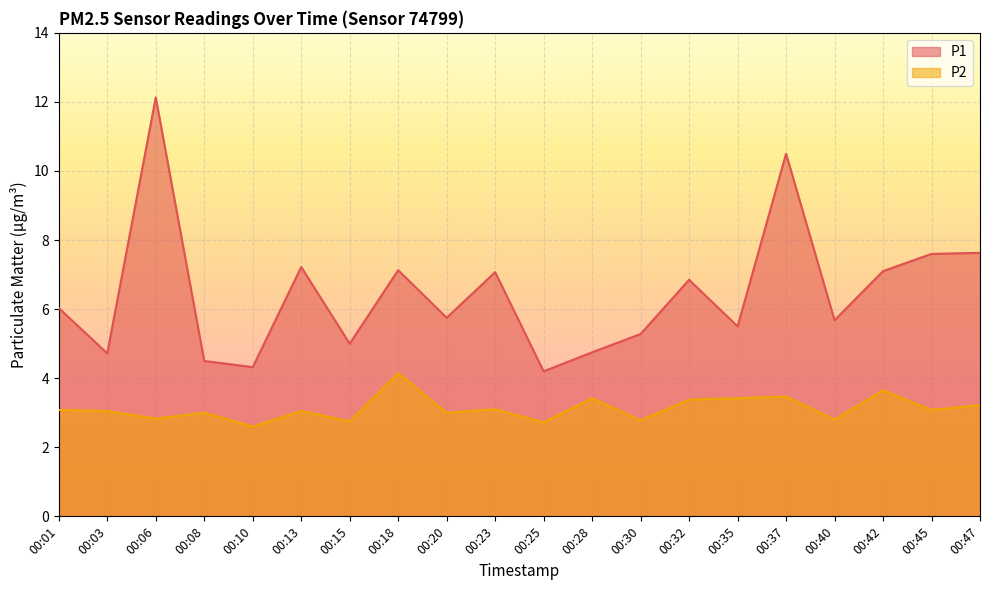

How many lines are shown in the chart?

2